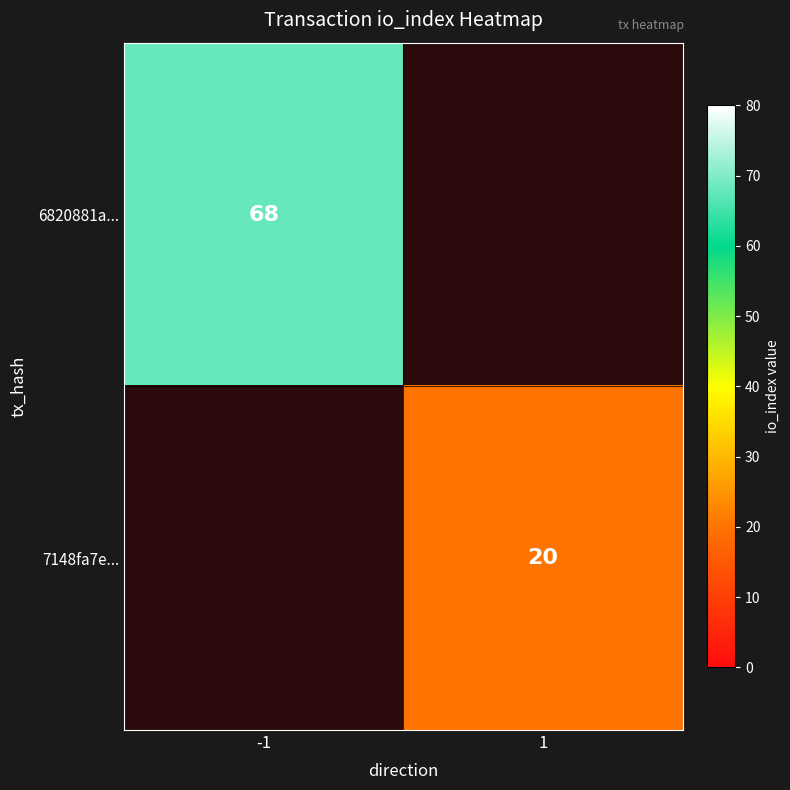

Which category has the lowest value across all series?

1